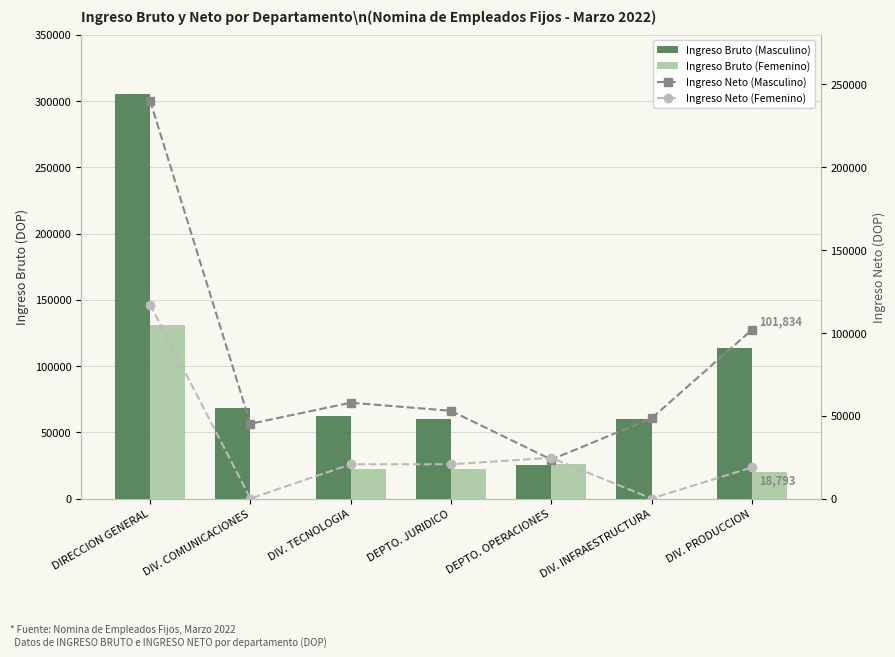

What is the total value across all series at DEPTO. JURIDICO?

155617.1